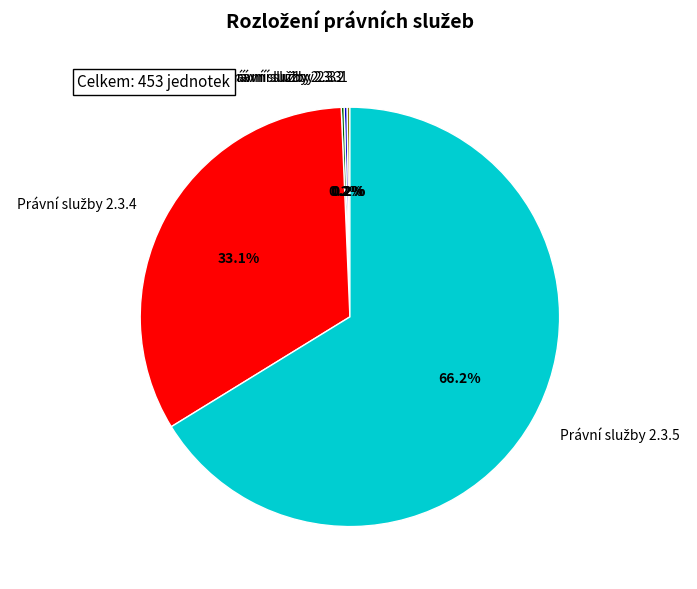

Is there a majority slice in this chart?

Yes